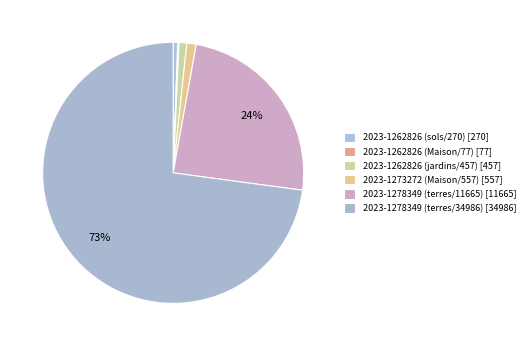

To the nearest percent, what is the difference between the 2023-1262826 (sols/270) and 2023-1278349 (terres/34986) slice percentages?

72%